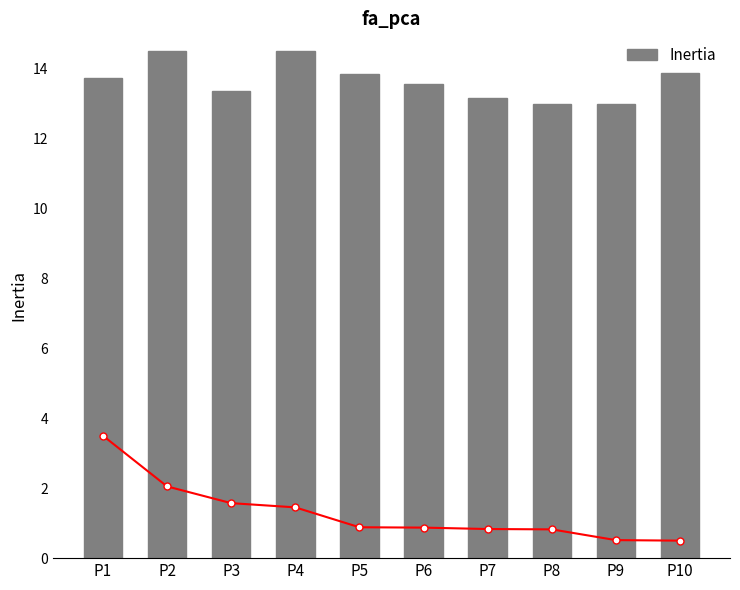

At P2, list the series in order from smallest to largest.

Broken Stick, Inertia